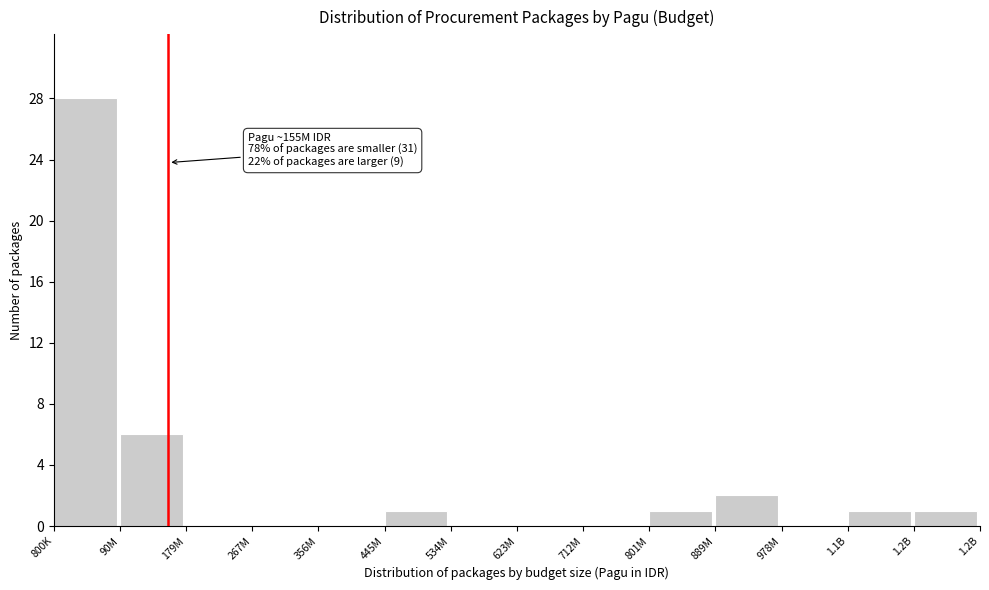

Reading right to left, extract all data points from this chart.

1.2B=1	1.1B=1	978M=0	889M=2	801M=1	712M=0	623M=0	534M=0	445M=1	356M=0	267M=0	179M=0	90M=6	800K=28